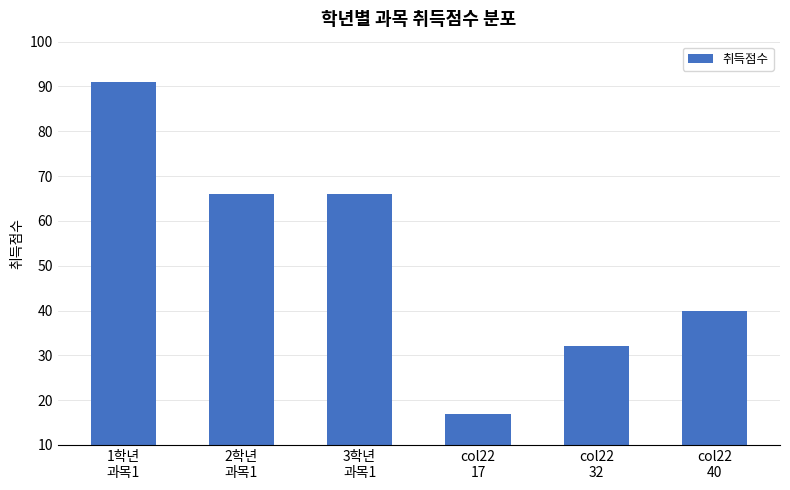

What is the value of the 6th bar from the left?

40